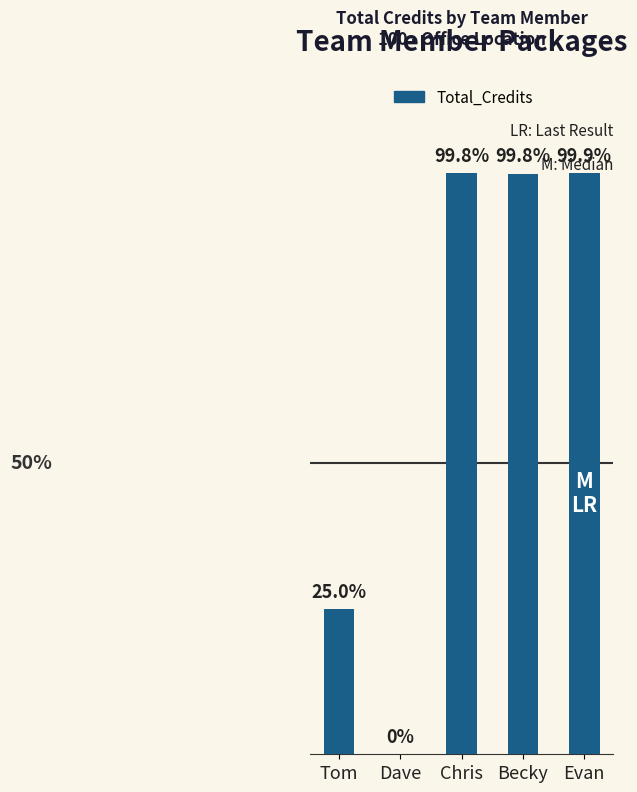

Are the bars horizontal?

No